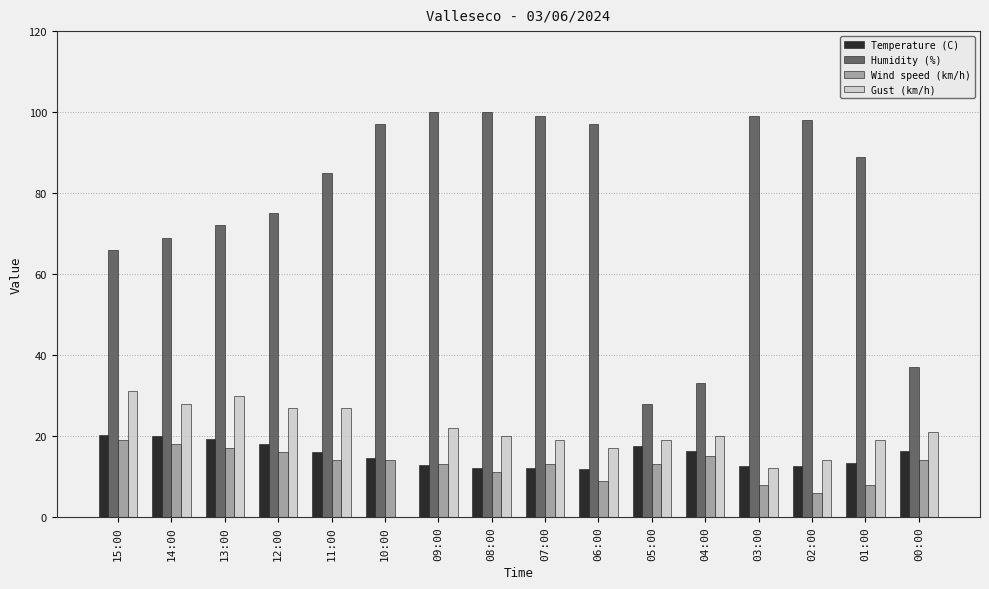

What is the total value across all series at 06:00?

134.8